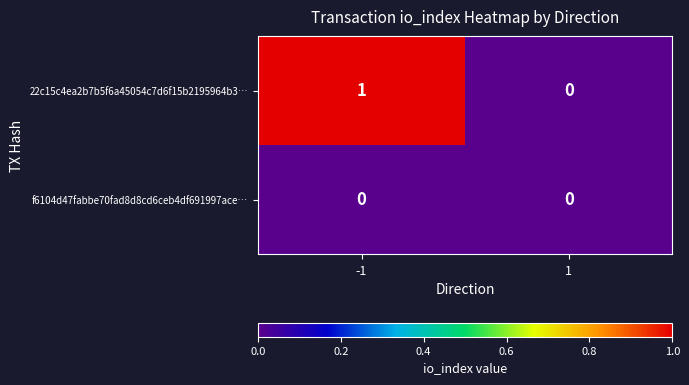

Reading left to right, what are all the values shown in this chart?

22c15c4ea2b7b5f6a45054c7d6f15b2195964b3…: 1	0
f6104d47fabbe70fad8d8cd6ceb4df691997ace…: 0	0